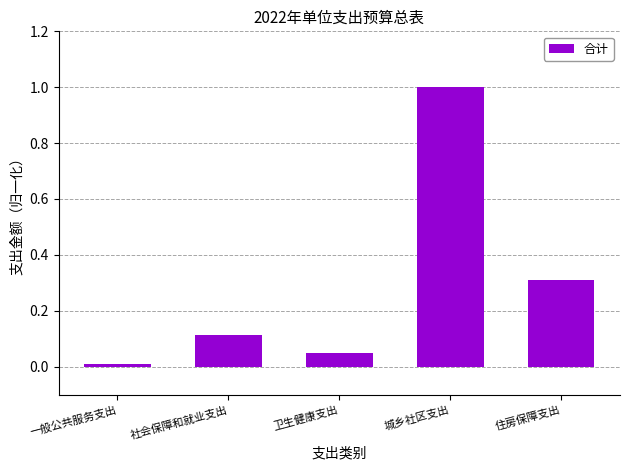

How many categories are shown in the chart?

5